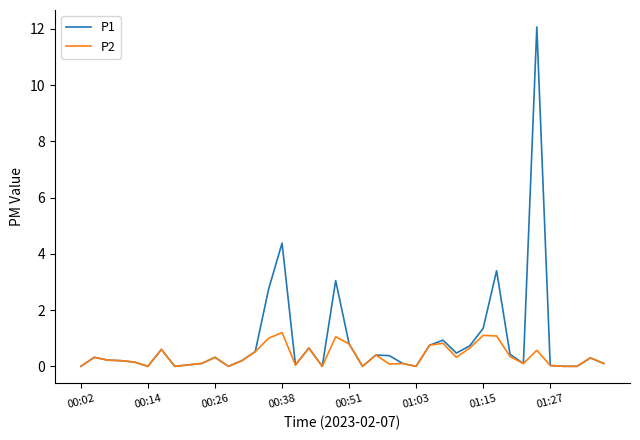

Rank the series by their maximum value, from lowest to highest.

P2, P1